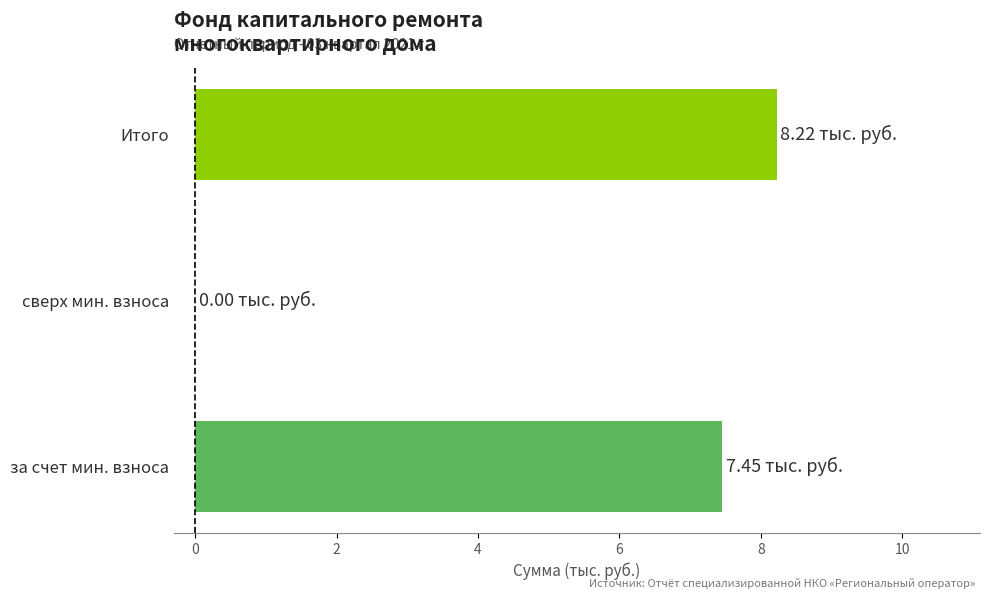

How many categories are shown in the chart?

3